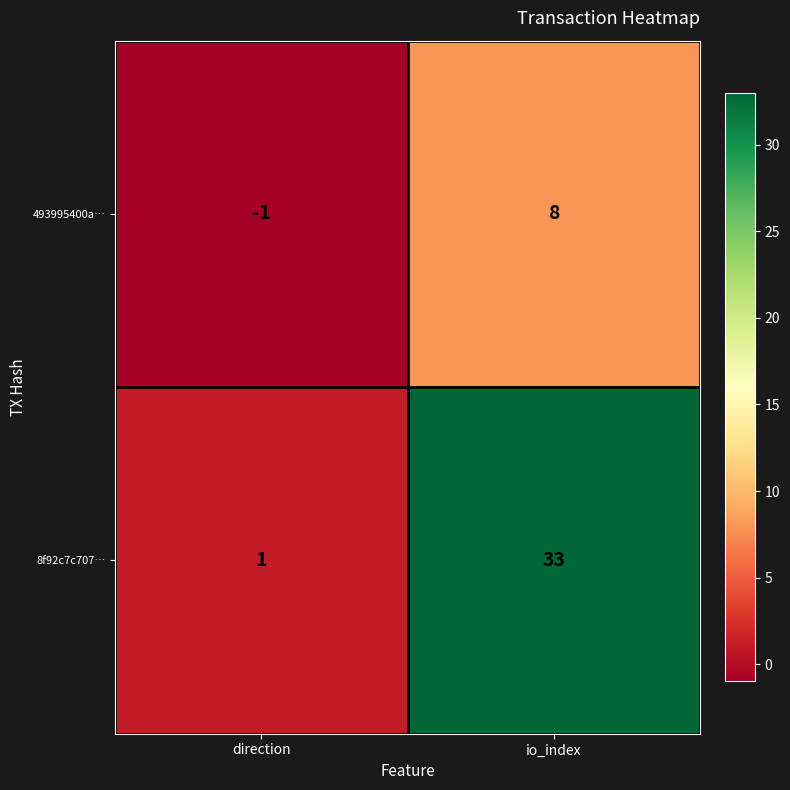

What is the sum of all 493995400a… values?

7